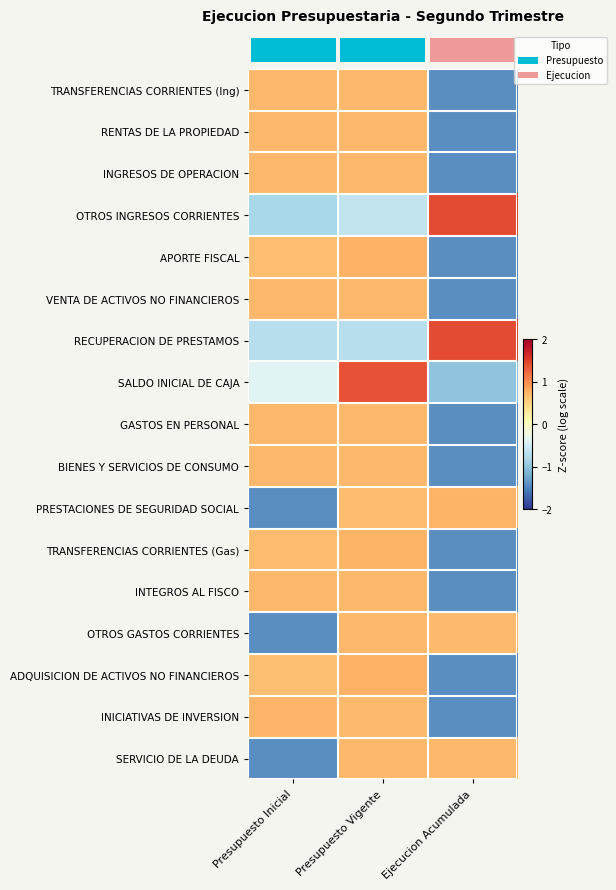

Which category has the lowest value across all series?

Ejecucion Acumulada